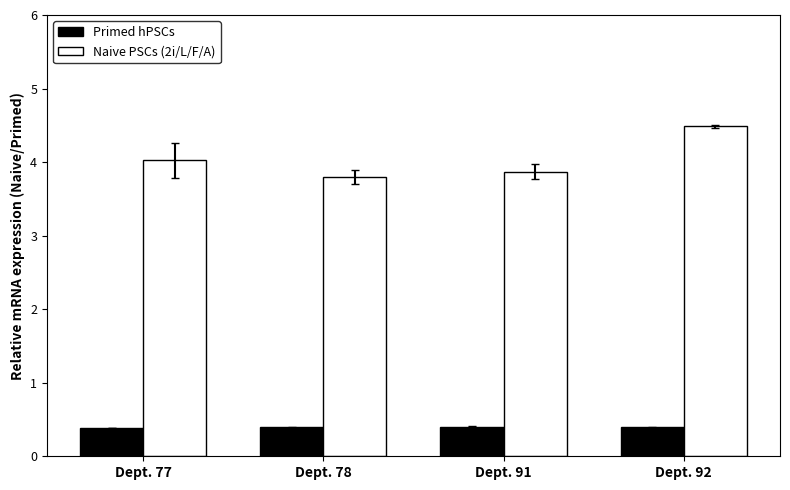

Reading right to left, transcribe all the data shown in this chart.

Primed hPSCs: 0.4	0.4	0.4	0.4
Naive PSCs (2i/L/F/A): 4.5	3.9	3.8	4.0